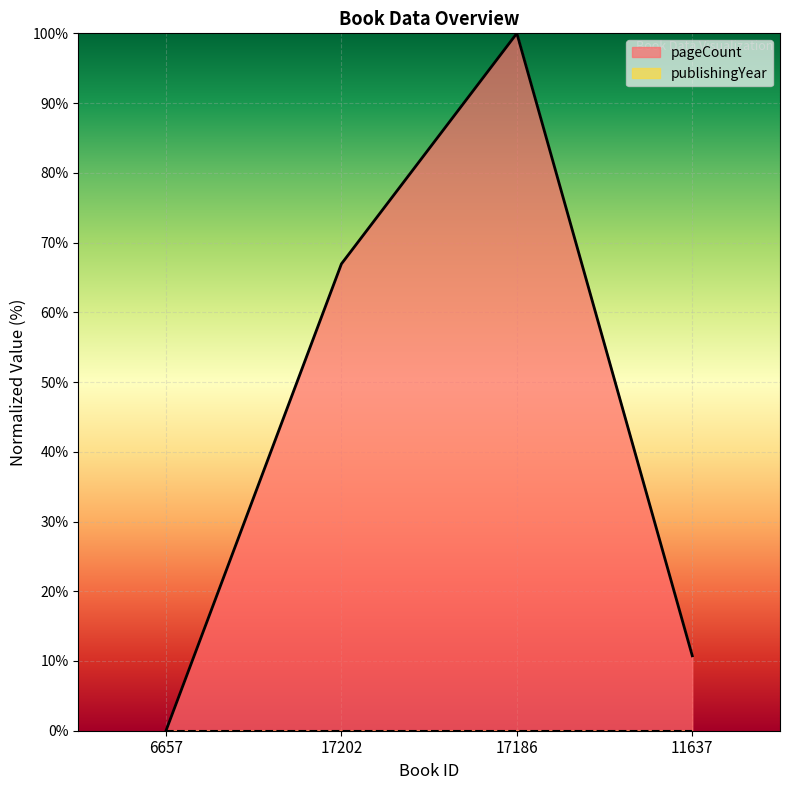

What is the difference between the values at 17202 and 11637?

56.2